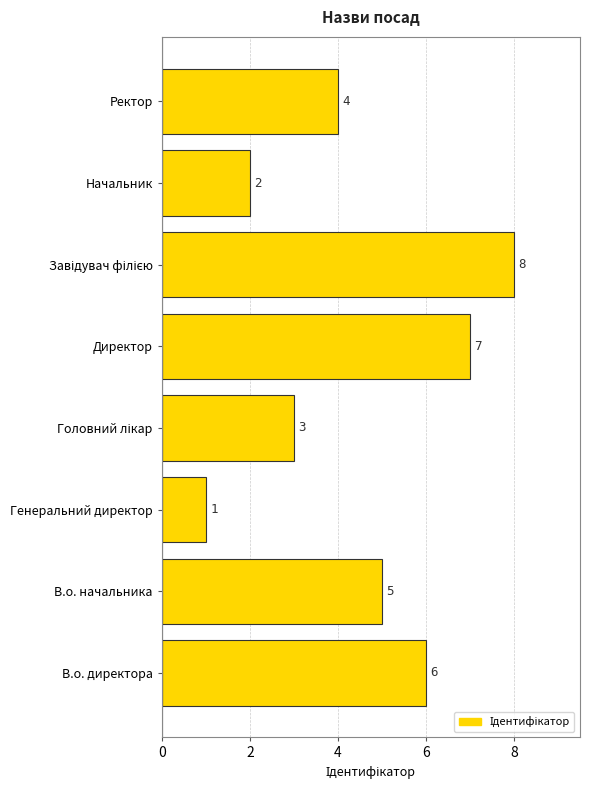

Where is the data nearest to the value 4?

Ректор